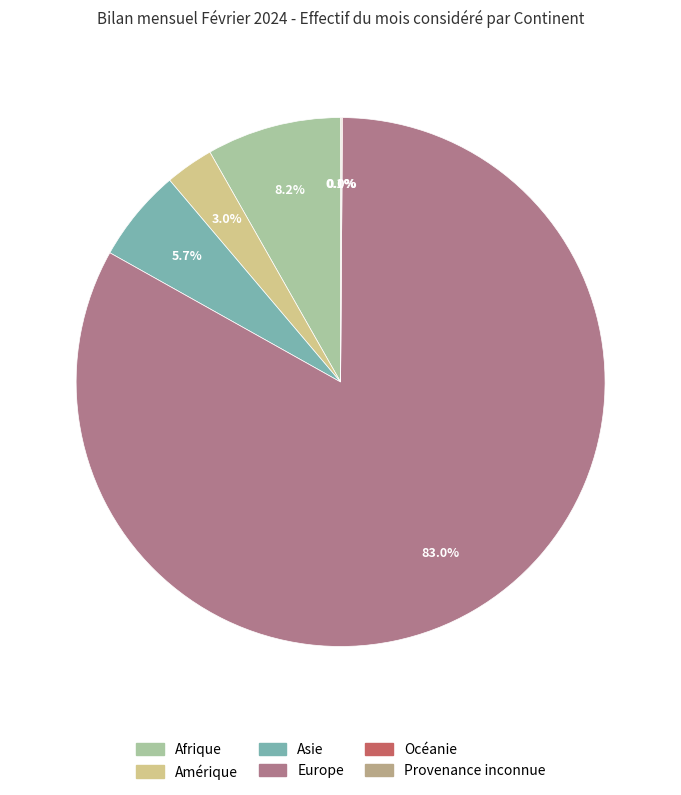

What is the total percentage of Europe and Asie?

88.7%